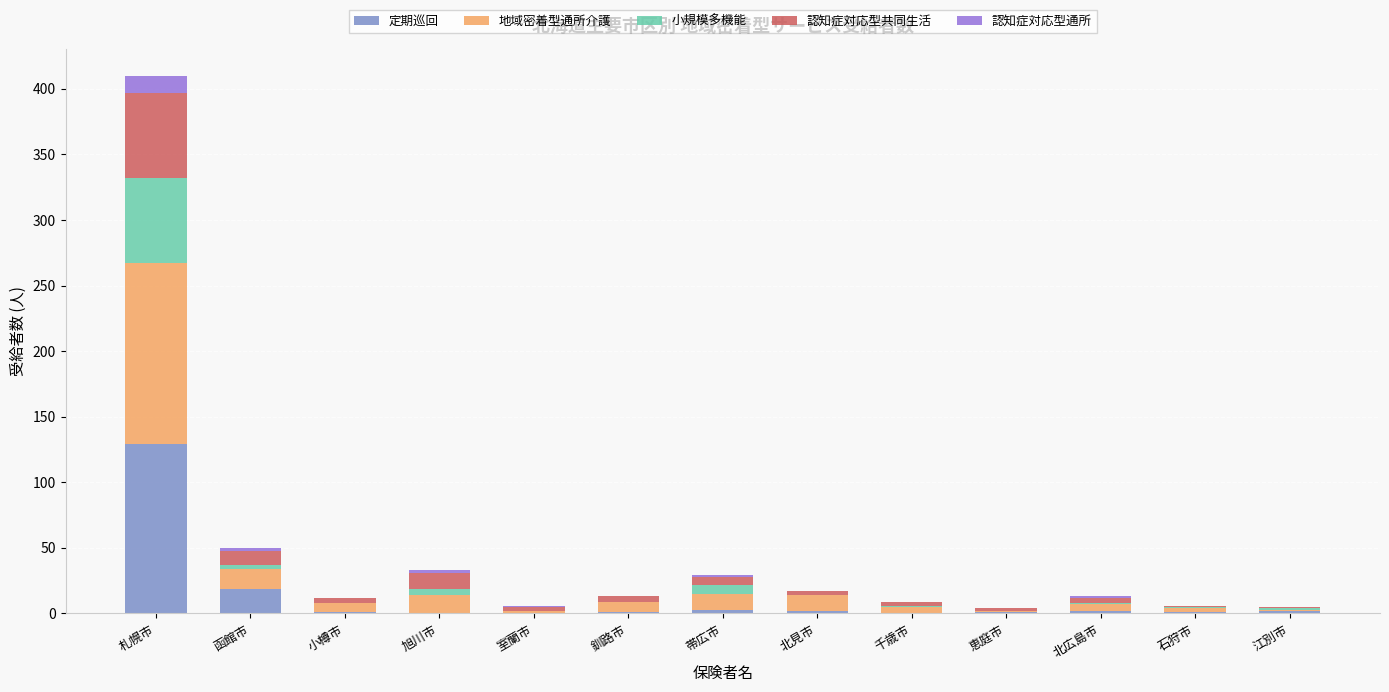

What is the total value across all series at 札幌市?

410